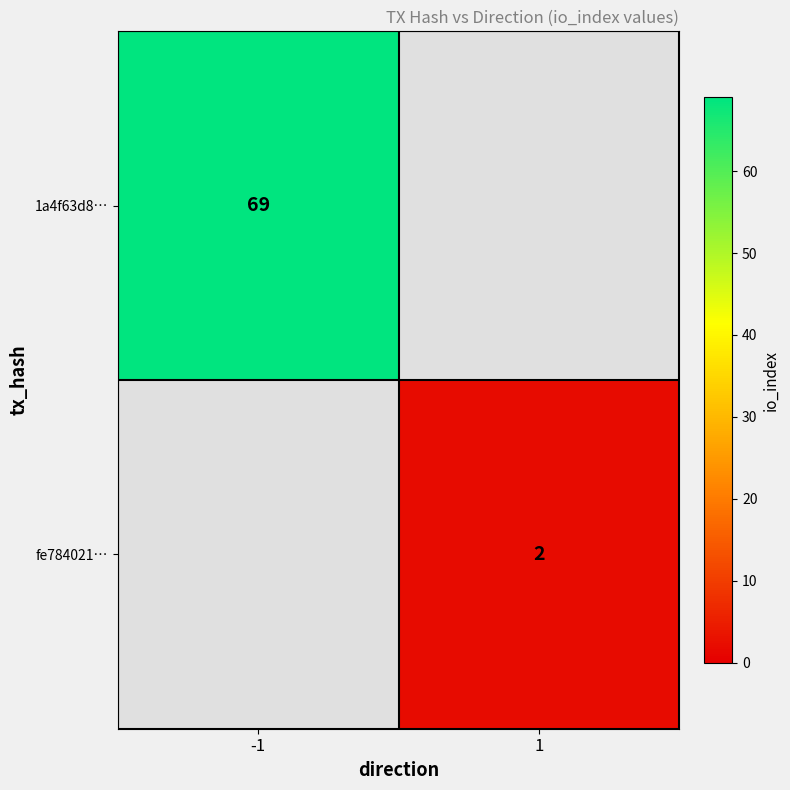

True or false: fe784021… has a value of 2 at 1.

True